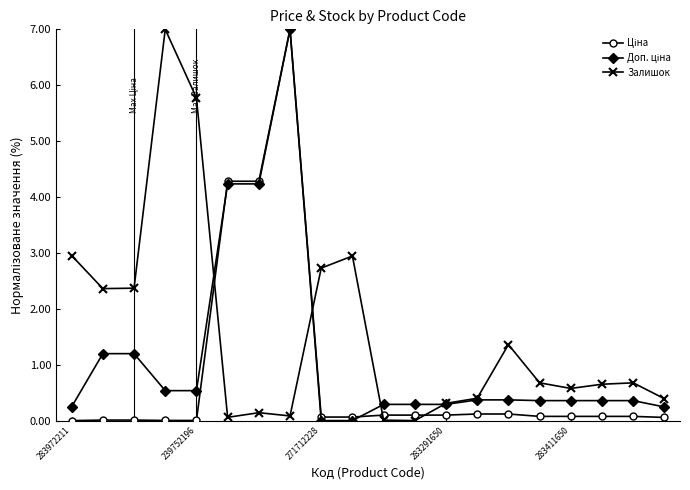

Which series has the largest total across all categories?

Залишок